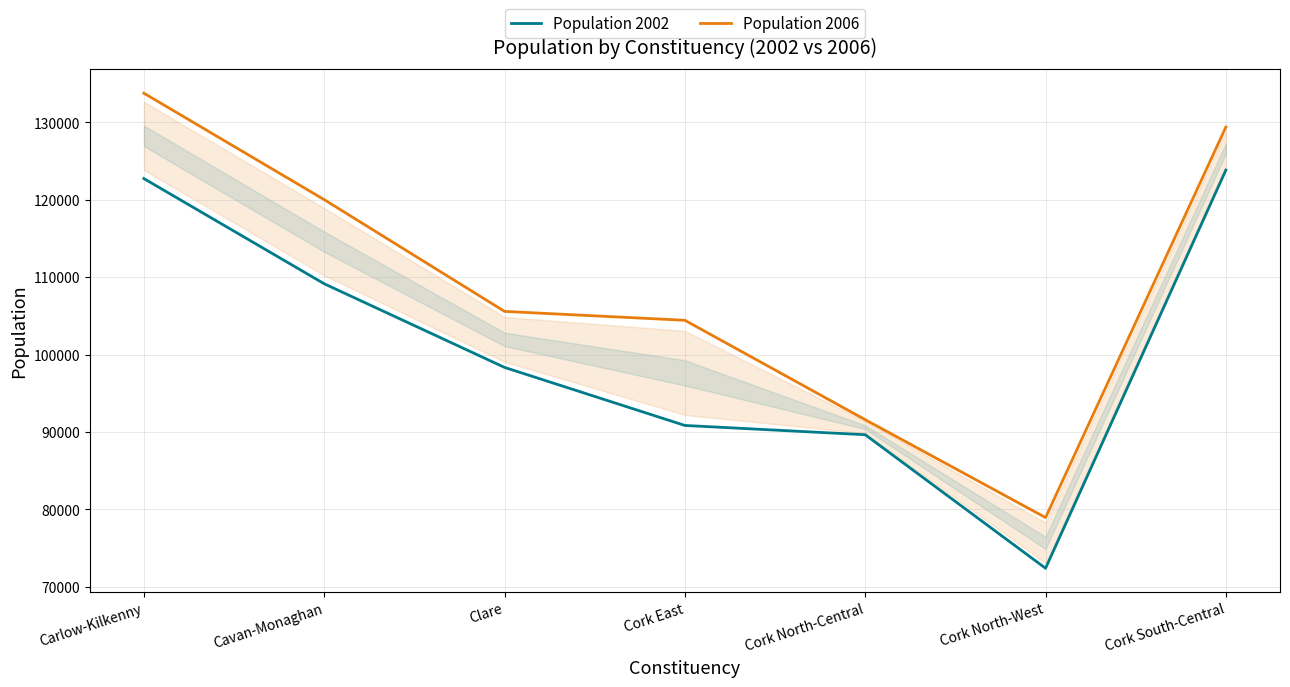

The Population 2006 series shows 157356 at Clare. True or false?

False